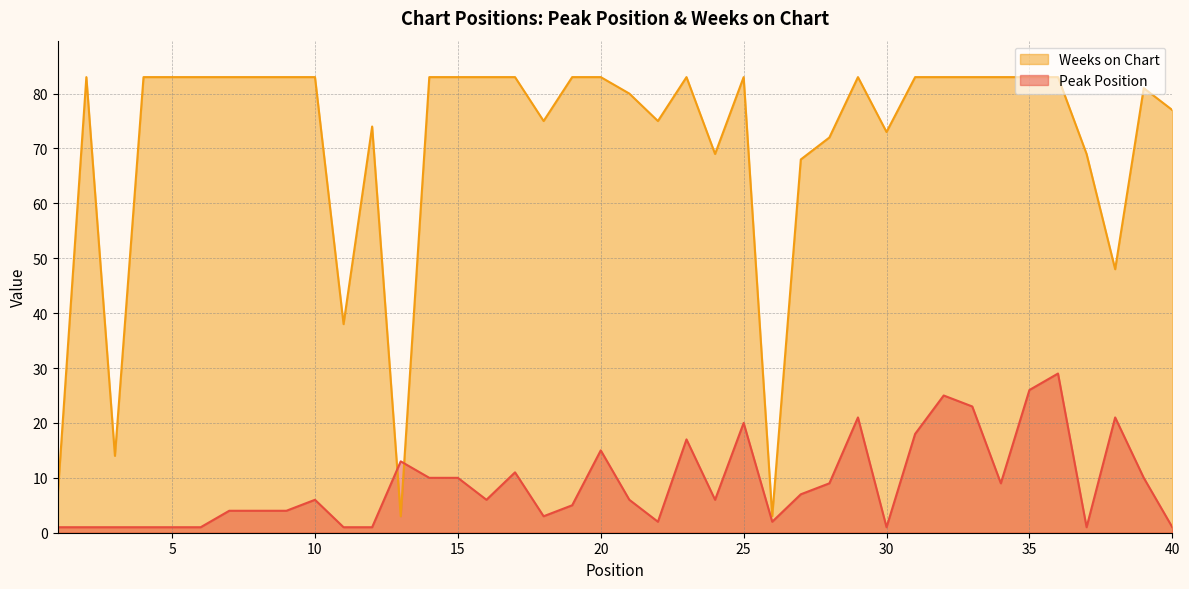

What is the maximum value for Peak Position?

29